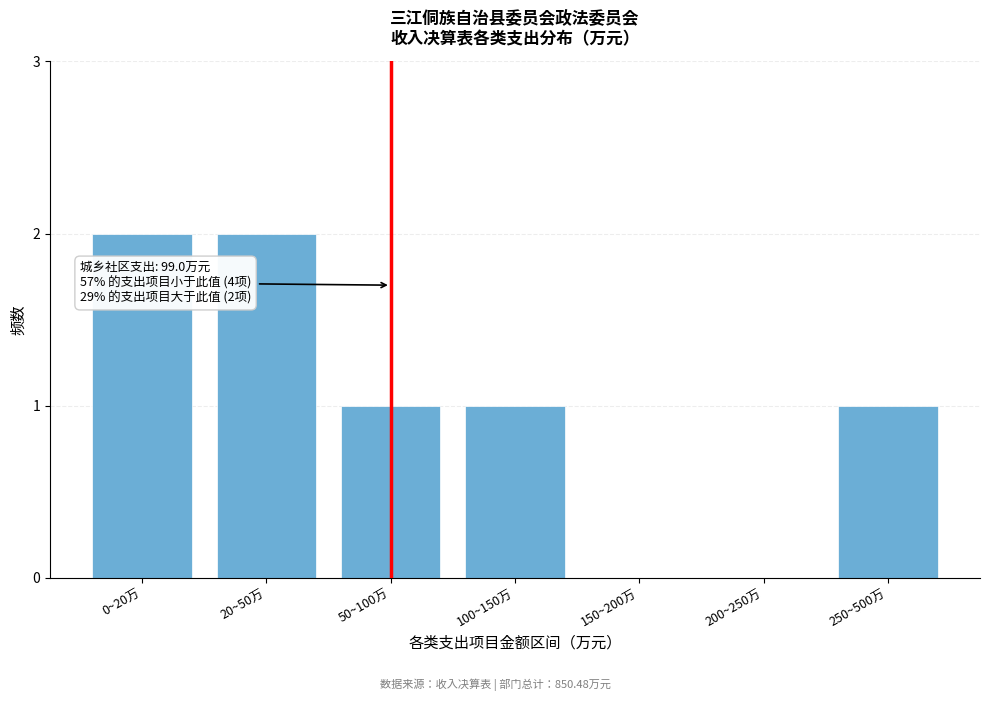

Reading left to right, transcribe all the data shown in this chart.

0~20万=2	20~50万=2	50~100万=1	100~150万=1	150~200万=0	200~250万=0	250~500万=1